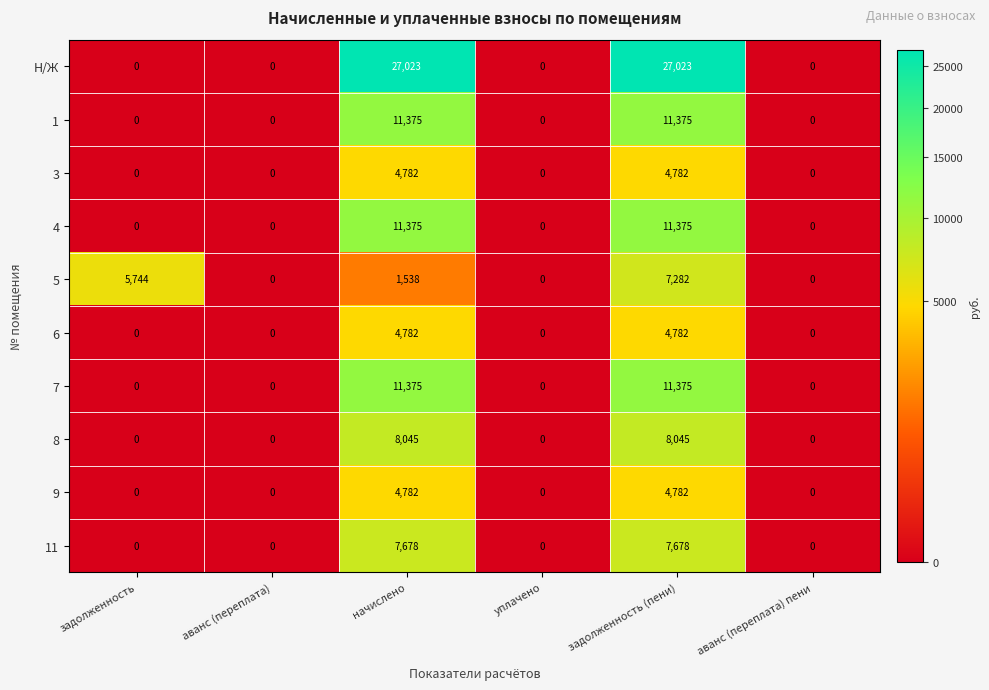

What is the sum of the 8 values at начислено and задолженность (пени)?

16090